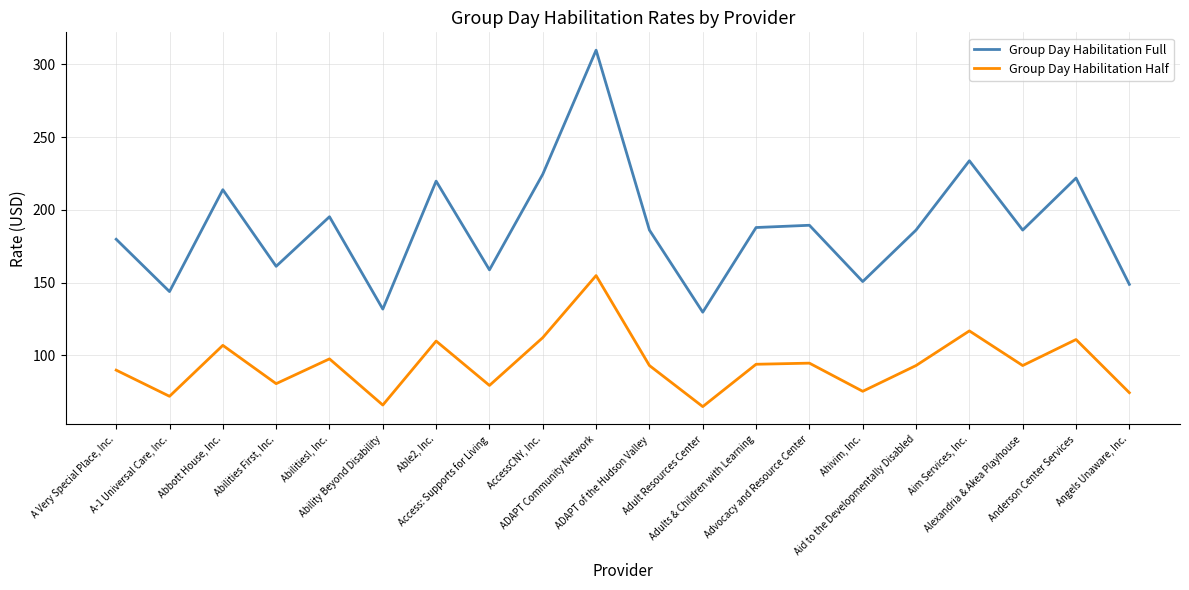

Which series has the largest total across all categories?

Group Day Habilitation Full